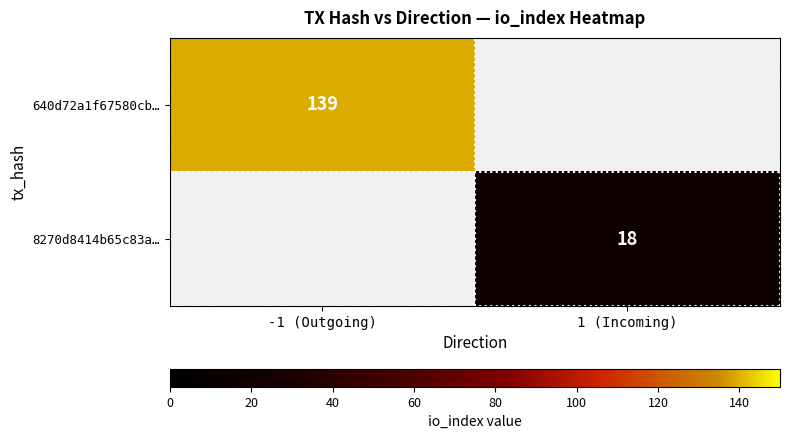

What is the smallest value displayed?

18.0